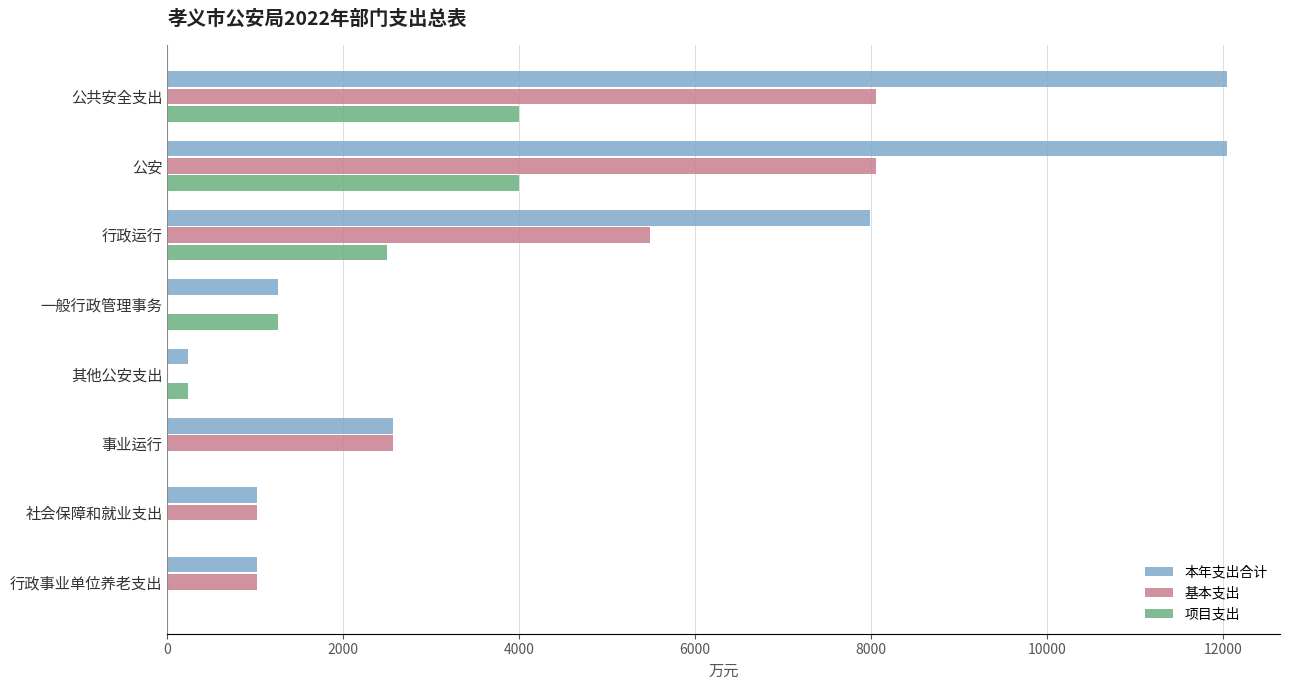

The value of 项目支出 at 一般行政管理事务 is 1258.0. True or false?

True